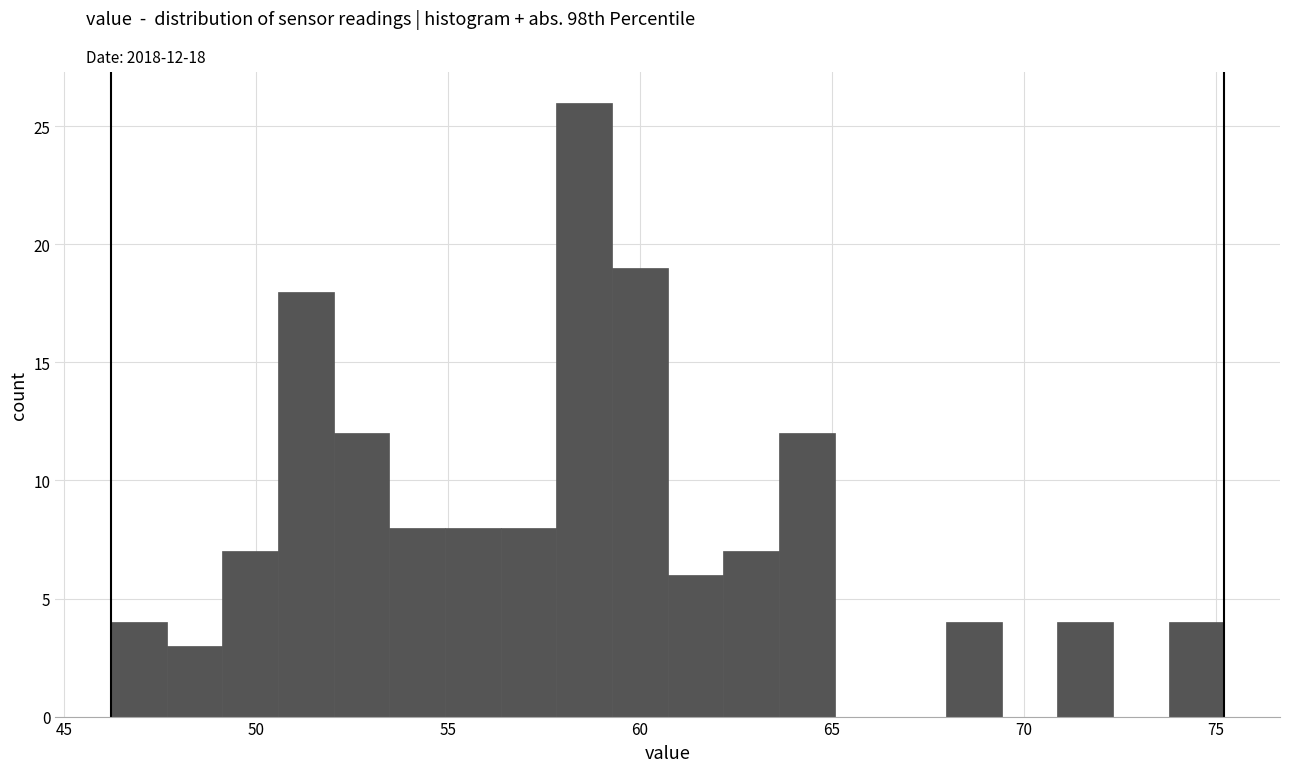

Read against the x-axis, roughly where is the centre of the tallest bar?

58.5